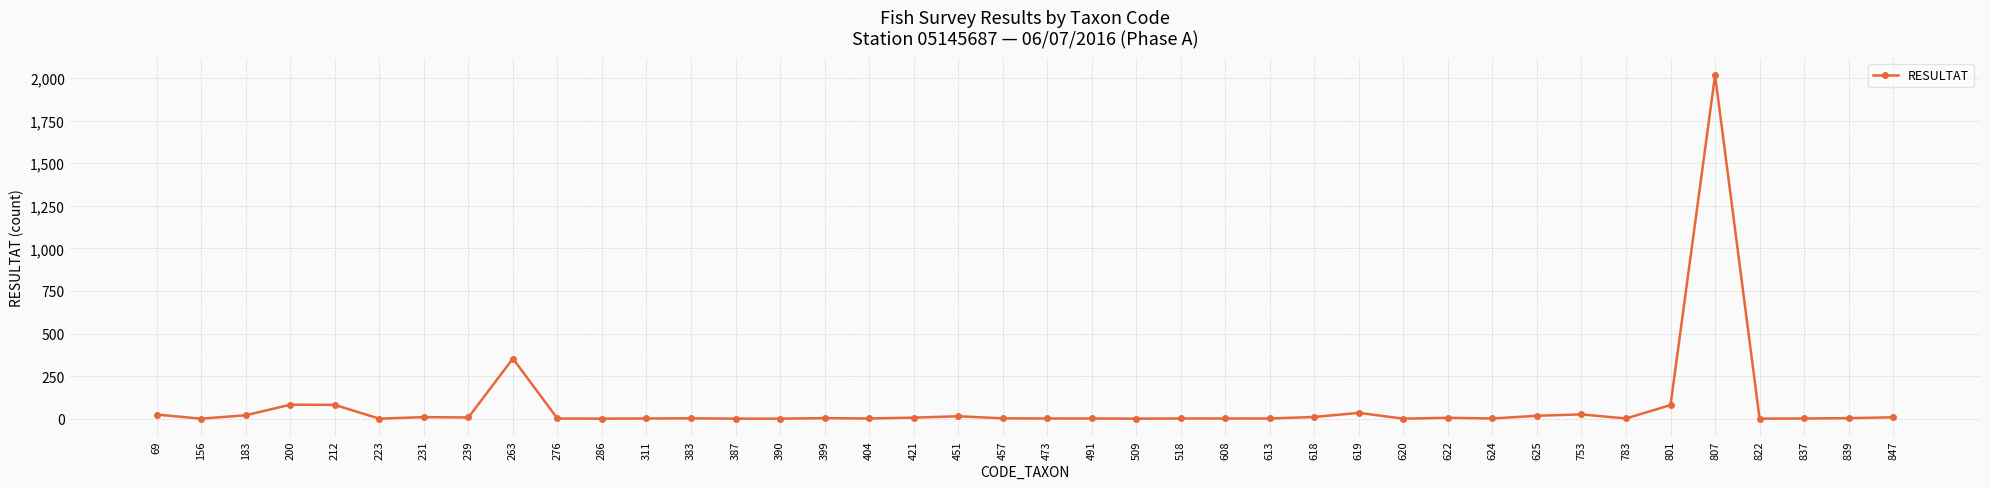

True or false: there are more than 0 points higher than both neighbors.

True